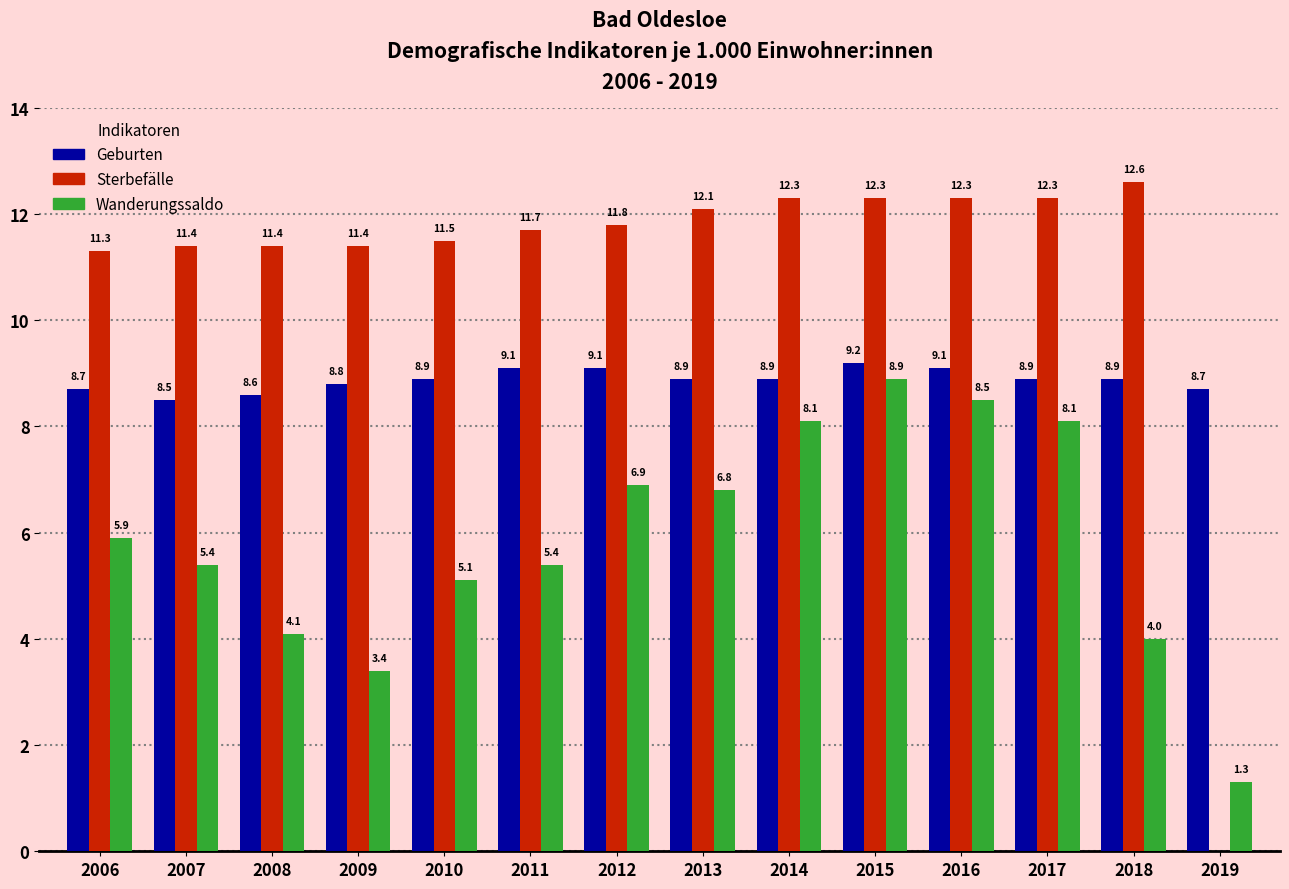

Reading left to right, list all the values displayed in this chart.

Geburten: 2006=8.7	2007=8.5	2008=8.6	2009=8.8	2010=8.9	2011=9.1	2012=9.1	2013=8.9	2014=8.9	2015=9.2	2016=9.1	2017=8.9	2018=8.9	2019=8.7
Sterbefälle: 2006=11.3	2007=11.4	2008=11.4	2009=11.4	2010=11.5	2011=11.7	2012=11.8	2013=12.1	2014=12.3	2015=12.3	2016=12.3	2017=12.3	2018=12.6	2019=0.0
Wanderungssaldo: 2006=5.9	2007=5.4	2008=4.1	2009=3.4	2010=5.1	2011=5.4	2012=6.9	2013=6.8	2014=8.1	2015=8.9	2016=8.5	2017=8.1	2018=4.0	2019=1.3